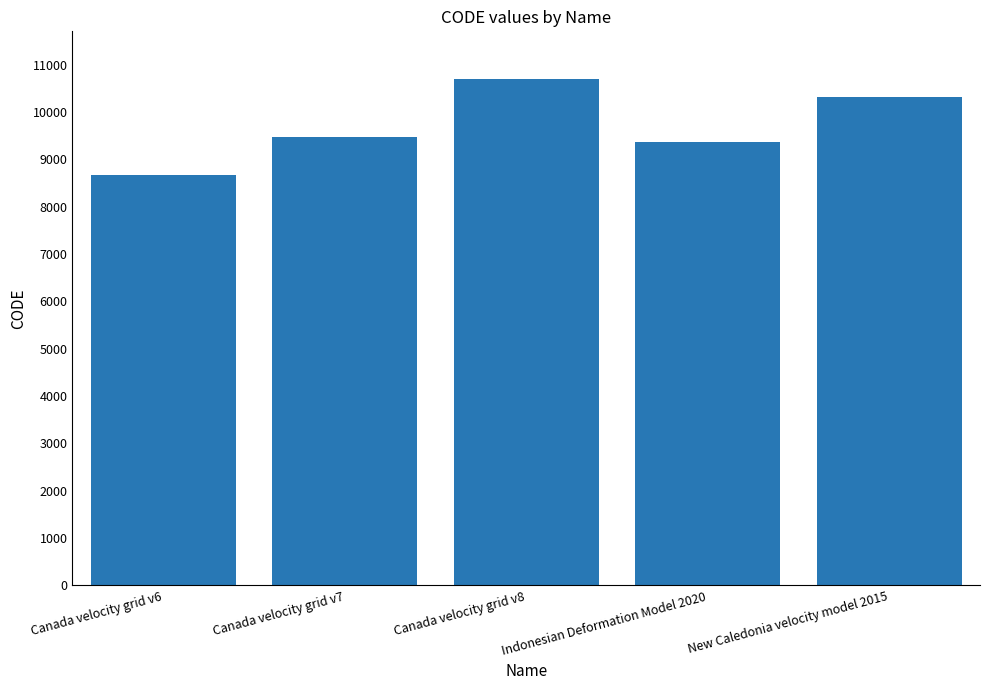

Count the number of data series in this chart.

1